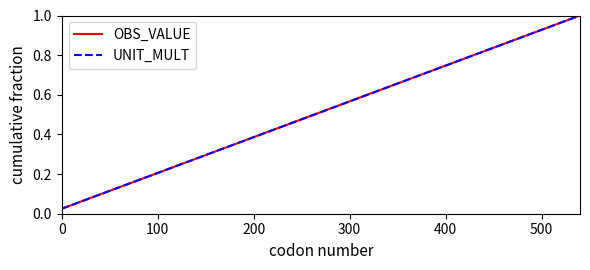

Does the chart have visible grid lines?

No